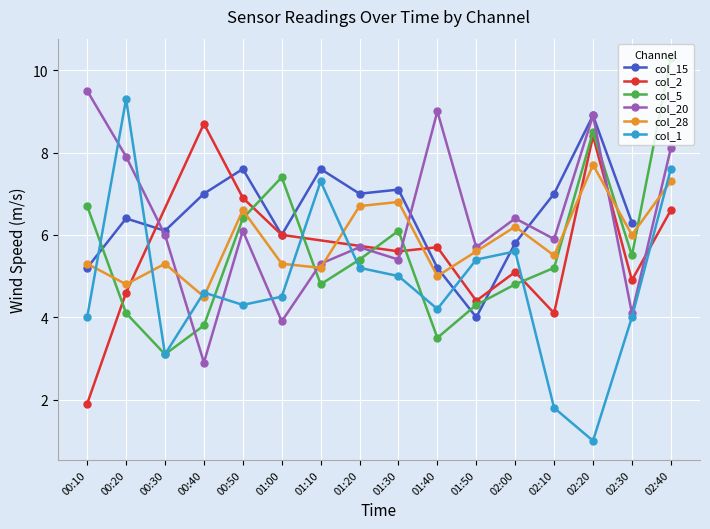

In col_20, how many points are higher than both neighbors (excluding endpoints)?

5